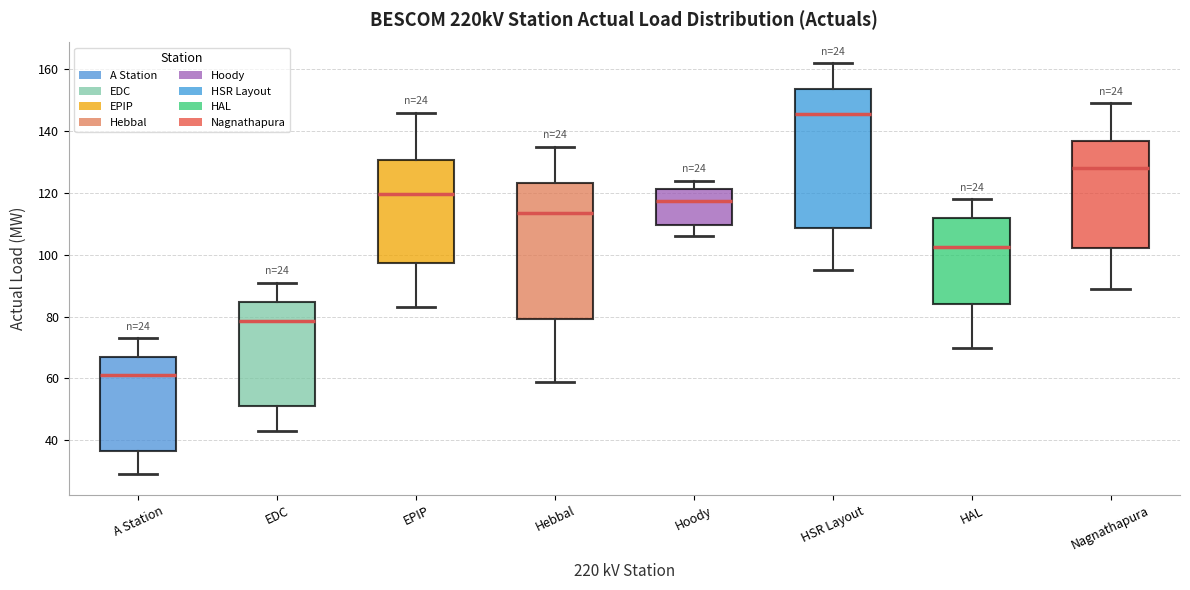

Reading left to right, transcribe this box plot: for each box, give where its median line is, the range the box spans, and where its two whiskers end, as read against the y-axis. The values are not printed on the chart, so give them approximately, as read against the axis.

A Station: median 62, box 36 to 68, whiskers 30 to 74
EDC: median 78, box 52 to 84, whiskers 44 to 92
EPIP: median 120, box 98 to 130, whiskers 84 to 146
Hebbal: median 114, box 80 to 124, whiskers 60 to 136
Hoody: median 118, box 110 to 122, whiskers 106 to 124
HSR Layout: median 146, box 108 to 154, whiskers 96 to 162
HAL: median 102, box 84 to 112, whiskers 70 to 118
Nagnathapura: median 128, box 102 to 136, whiskers 90 to 150